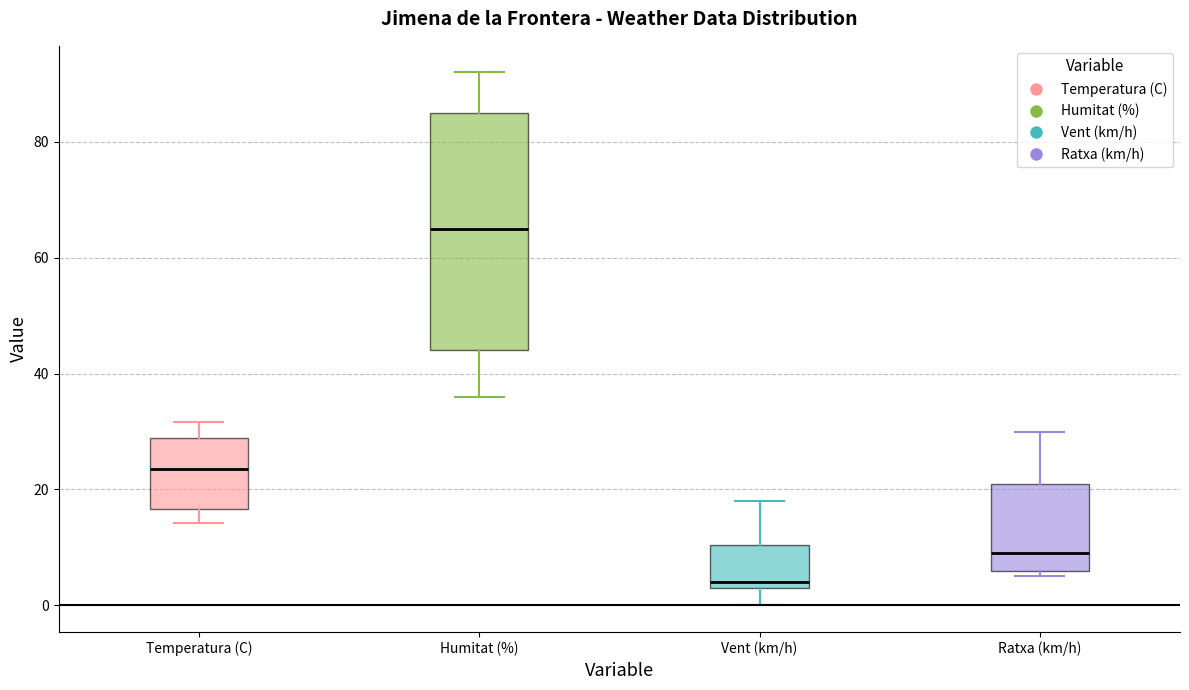

Reading left to right, transcribe this box plot: for each box, give where its median line is, the range the box spans, and where its two whiskers end, as read against the y-axis. The values are not printed on the chart, so give them approximately, as read against the axis.

Temperatura (C): median 24, box 16 to 28, whiskers 14 to 32
Humitat (%): median 66, box 44 to 86, whiskers 36 to 92
Vent (km/h): median 4 (just above the box's lower edge), box 4 to 10, whiskers 0 to 18
Ratxa (km/h): median 10, box 6 to 22, whiskers 6 (just below the box's lower edge) to 30